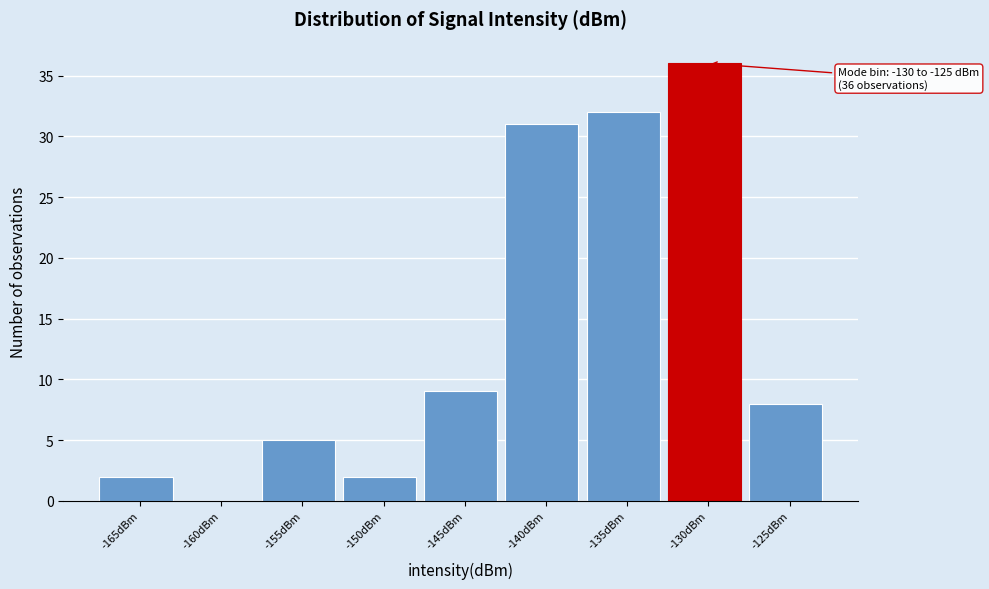

Reading left to right, extract all data points from this chart.

-165dBm=2	-160dBm=0	-155dBm=5	-150dBm=2	-145dBm=9	-140dBm=31	-135dBm=32	-130dBm=36	-125dBm=8